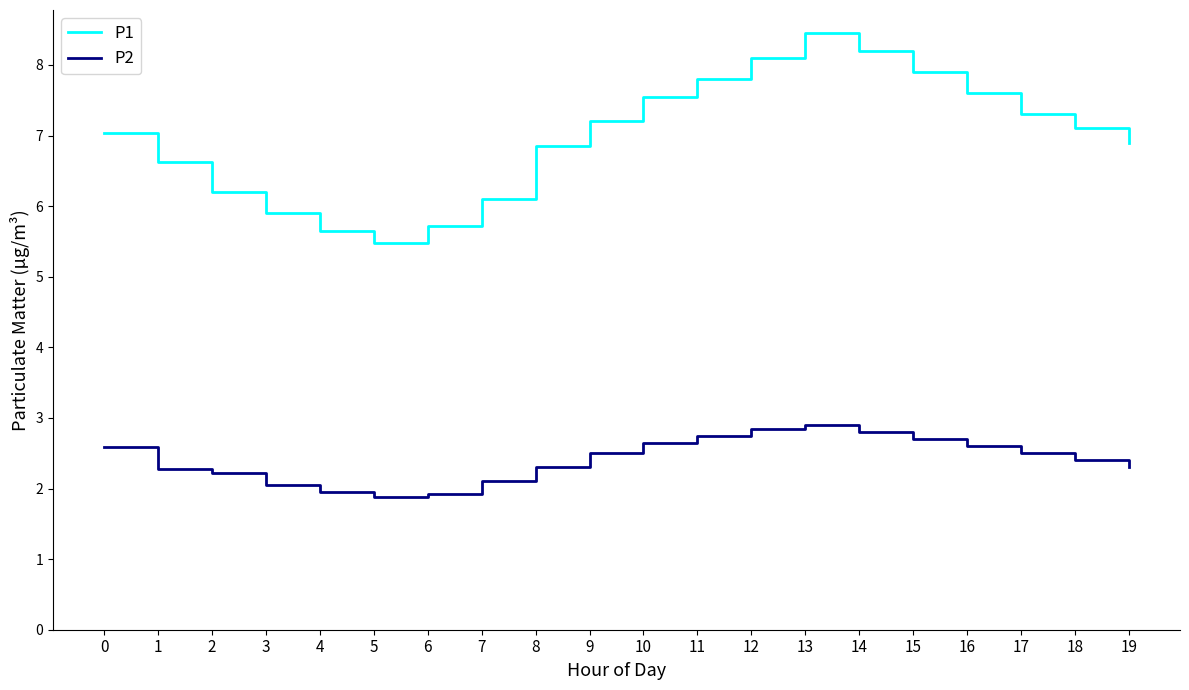

What is the total value across all series at 1?

8.9